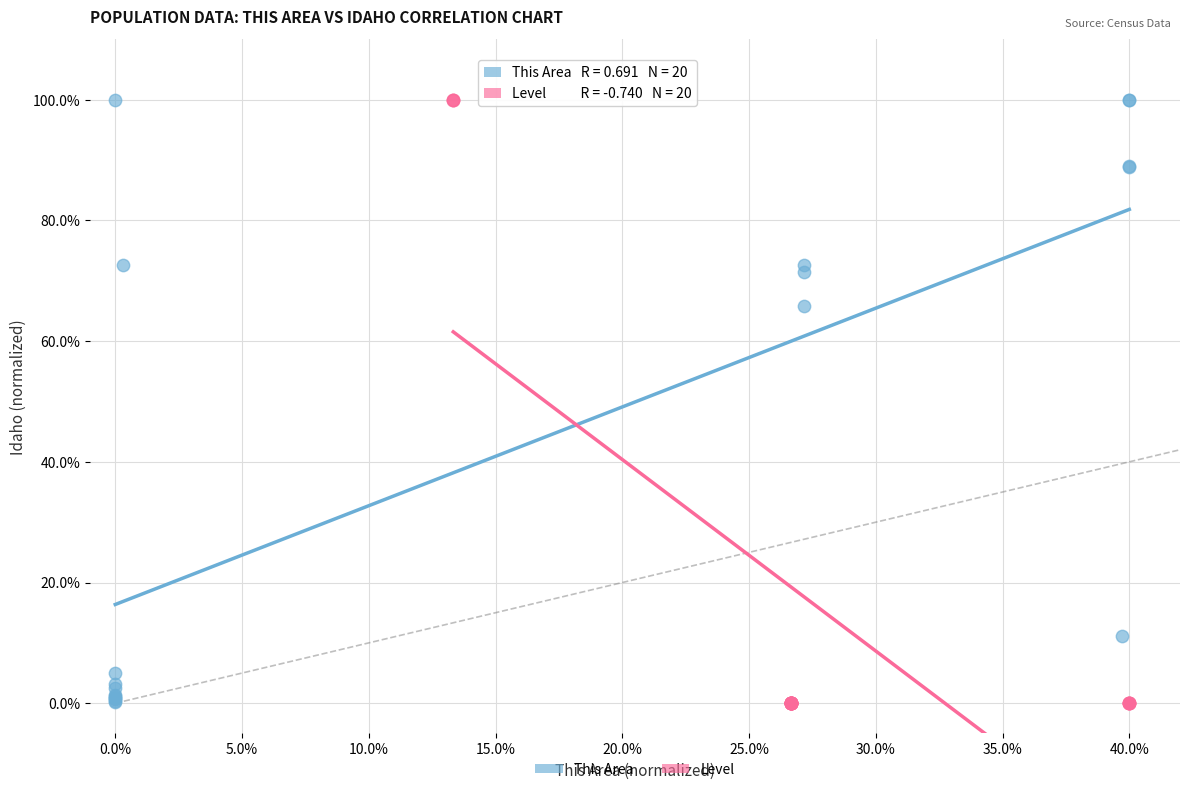

Which series has the largest Y range (max minus min)?

Level